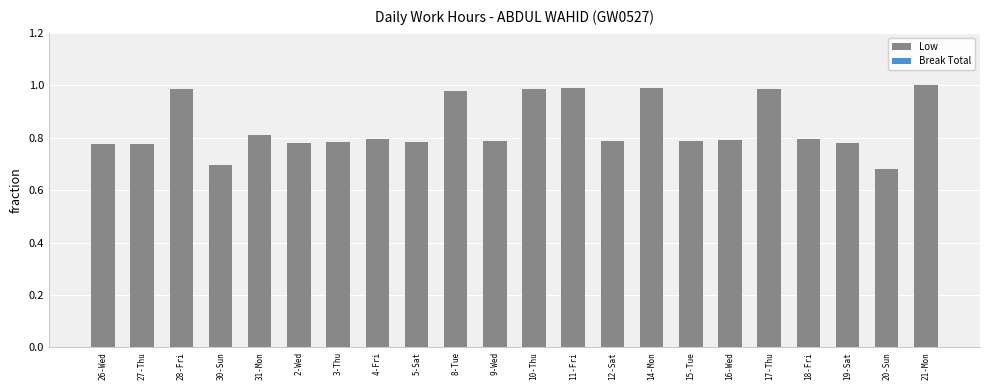

What is the label of the 6th bar from the right?

16-Wed